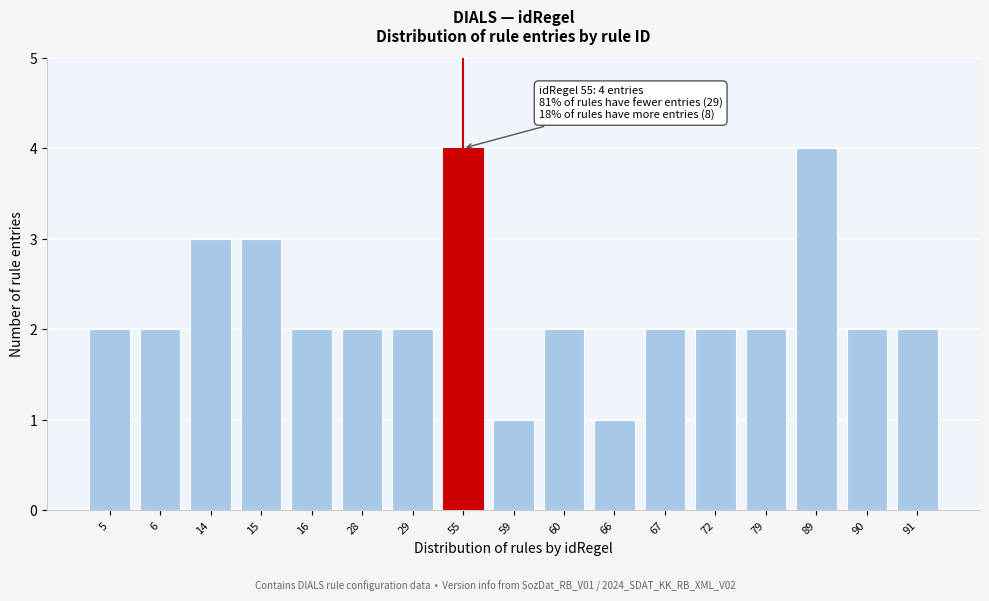

Reading left to right, what are all the values shown in this chart?

5=2	6=2	14=3	15=3	16=2	28=2	29=2	55=4	59=1	60=2	66=1	67=2	72=2	79=2	89=4	90=2	91=2